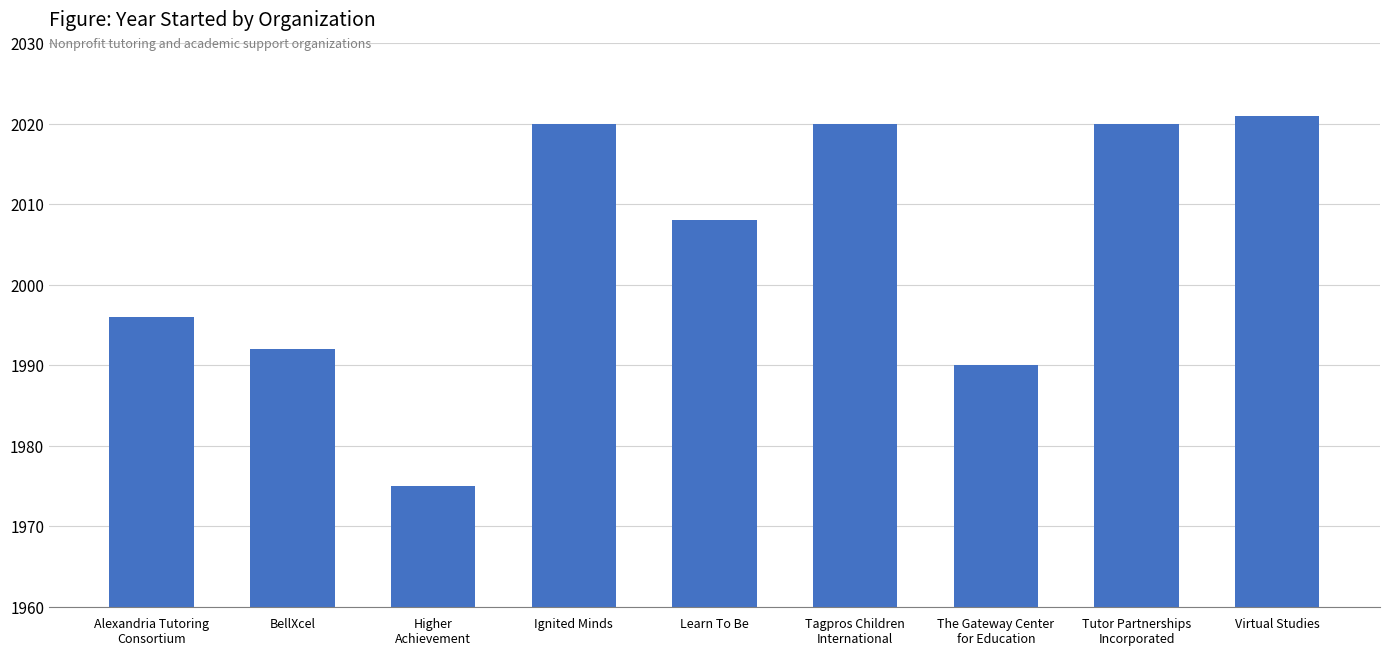

What value does the data have at Virtual Studies, to the nearest 10?

2020